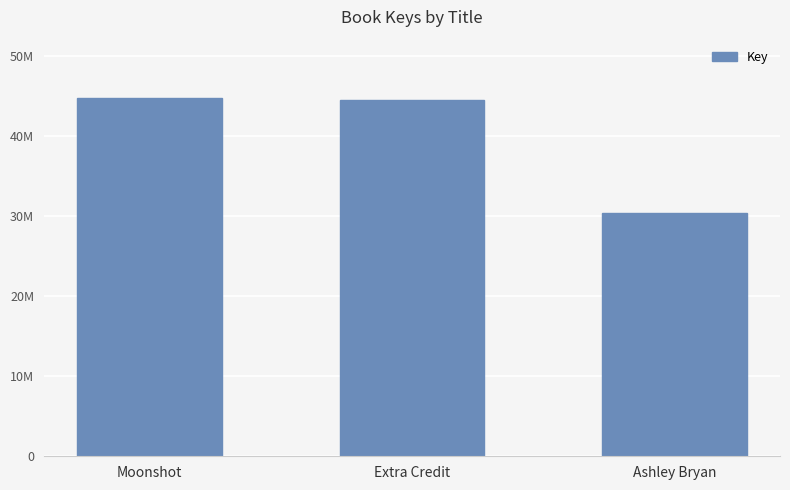

Reading left to right, list all the values displayed in this chart.

Moonshot=44695299	Extra Credit=44494298	Ashley Bryan=30424431